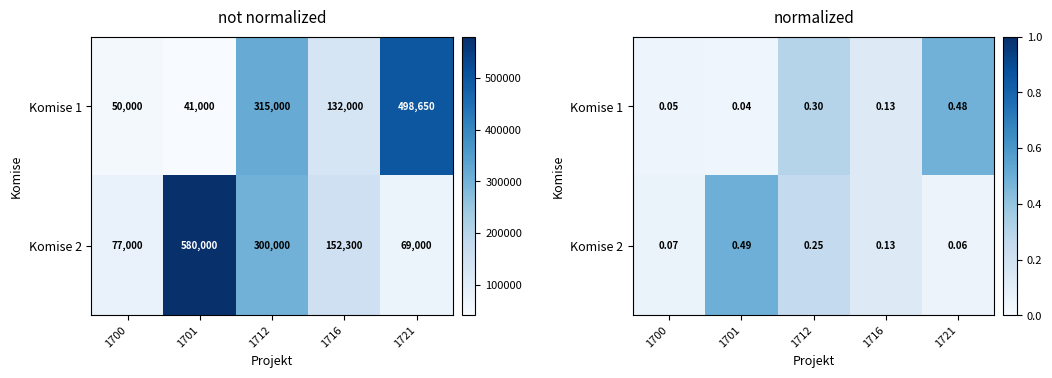

What is the sum of the Komise 2 values at 1701 and 1721?

0.6